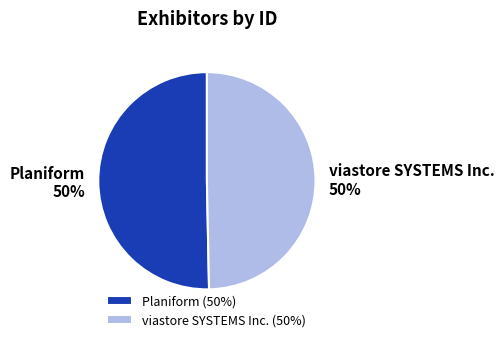

To the nearest percent, what percentage of the pie is Planiform?

50%